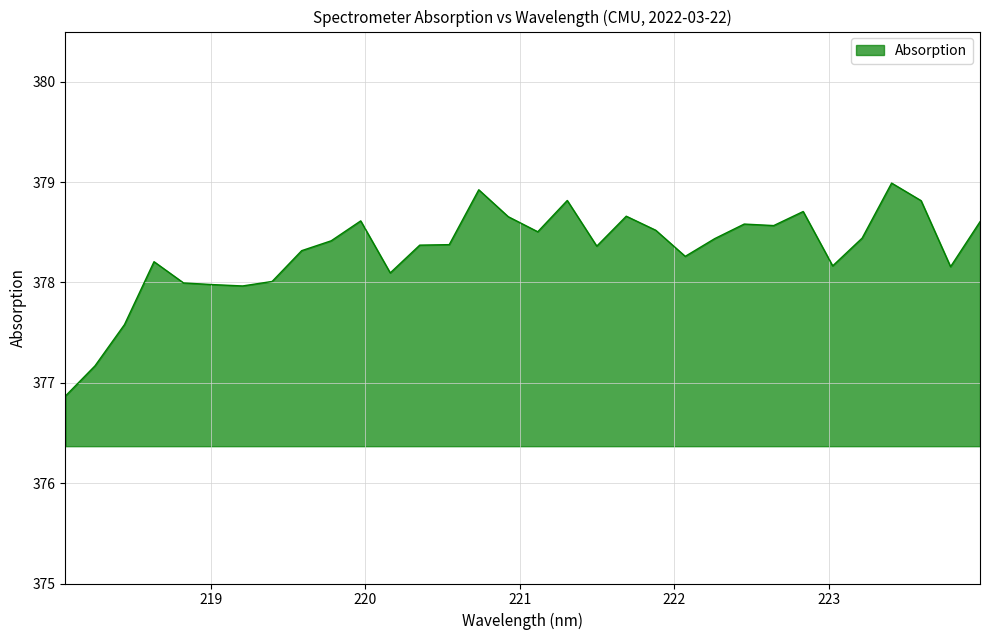

True or false: the data has more than 0 interior local peaks.

True